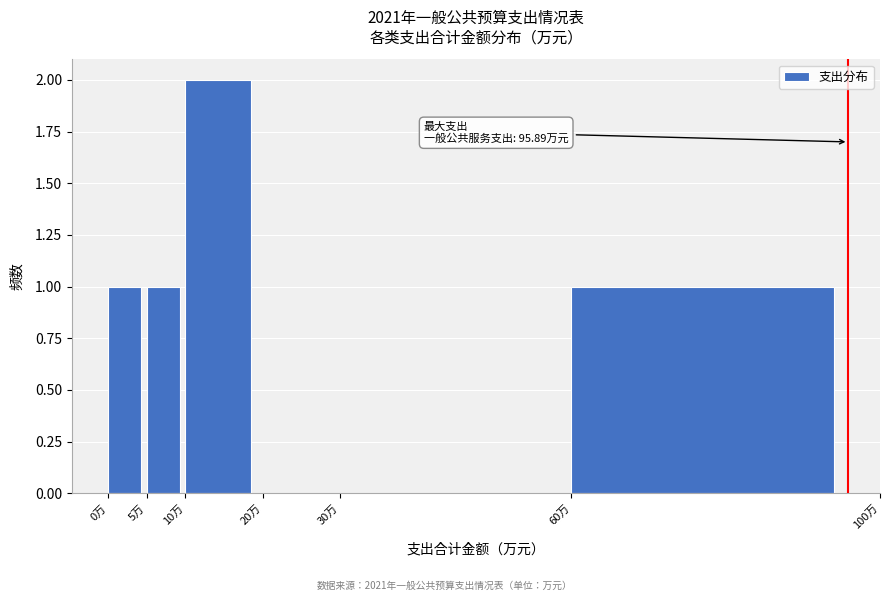

Over which range of the x-axis is the bar tallest?

10 to 20